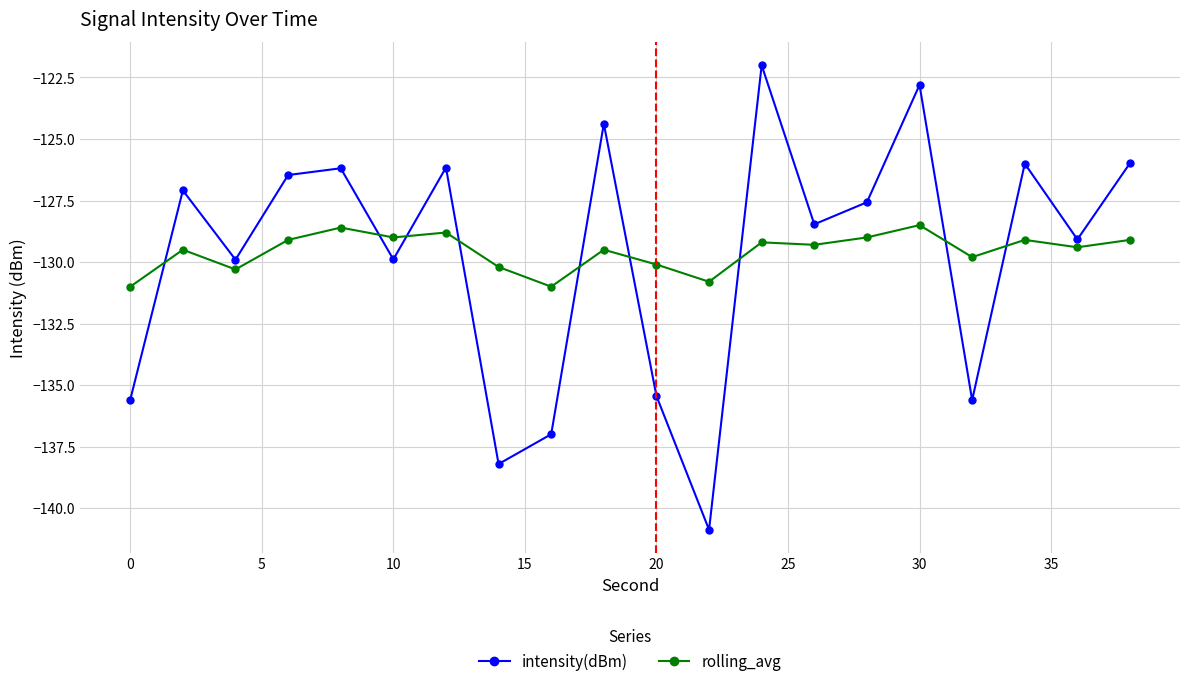

Rank the series by their maximum value, from highest to lowest.

intensity(dBm), rolling_avg